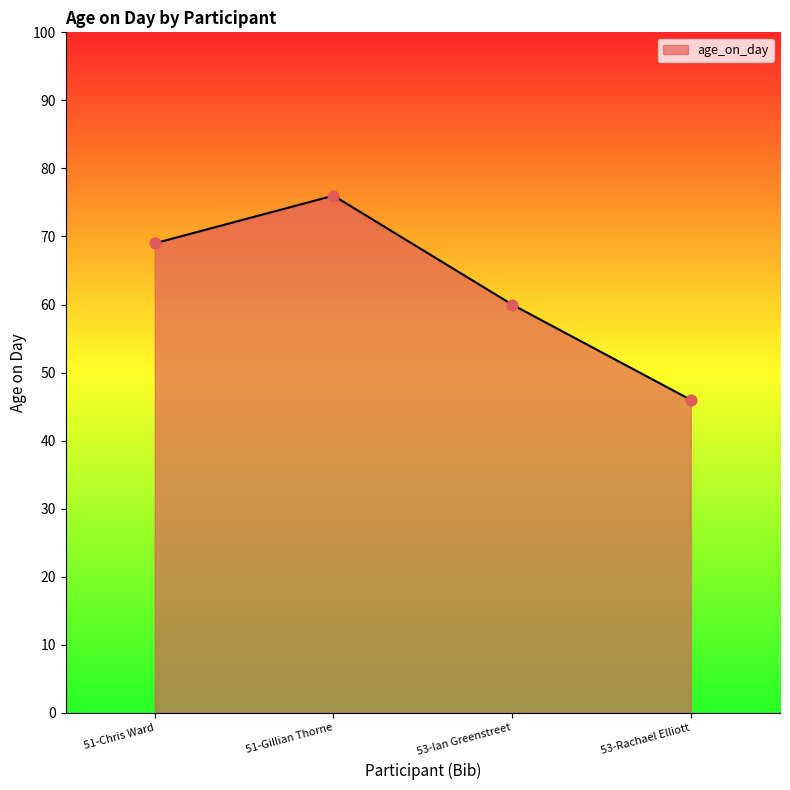

What is the ratio of the value at 53-Ian Greenstreet to the value at 53-Rachael Elliott?

1.3